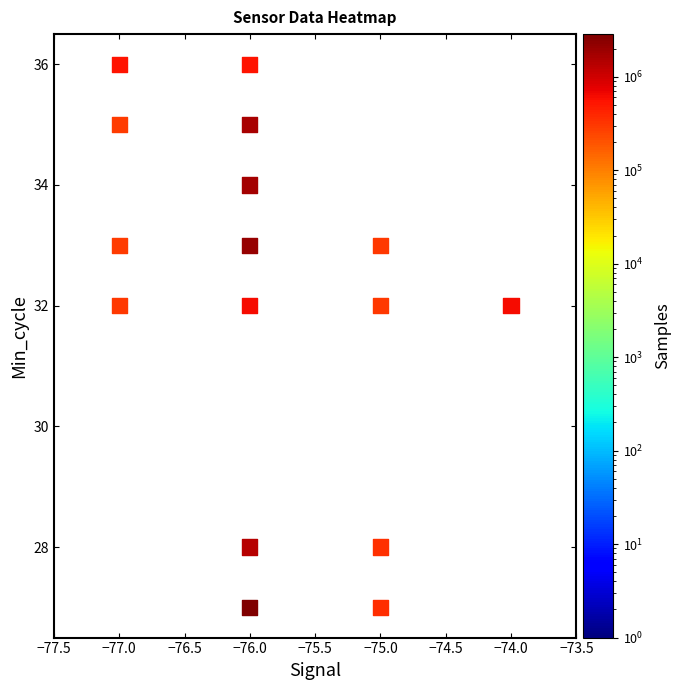

What is the range of X values (max minus min)?

3